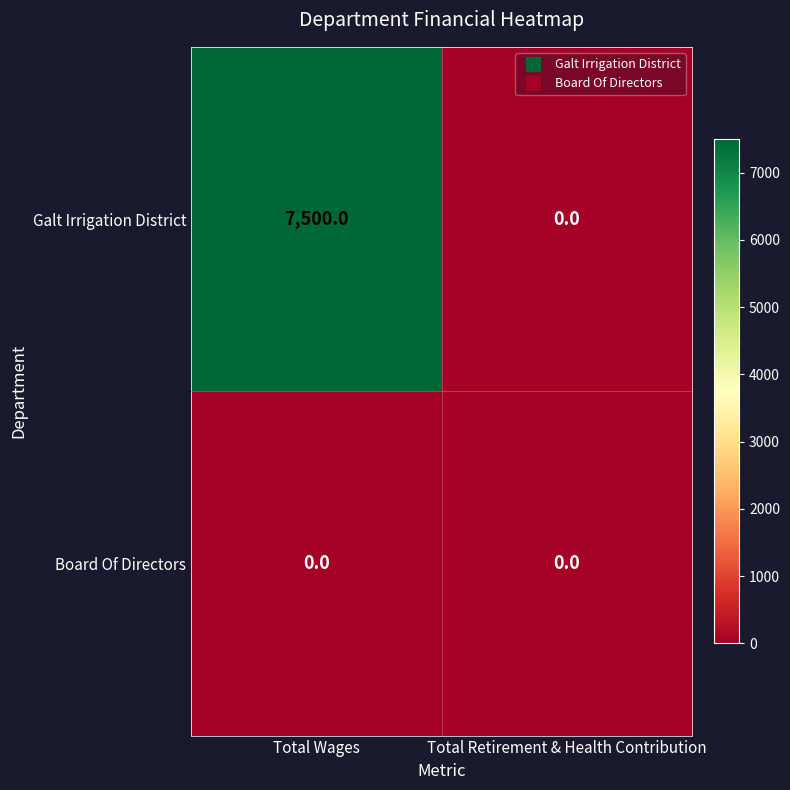

Which series has the largest total across all categories?

Galt Irrigation District